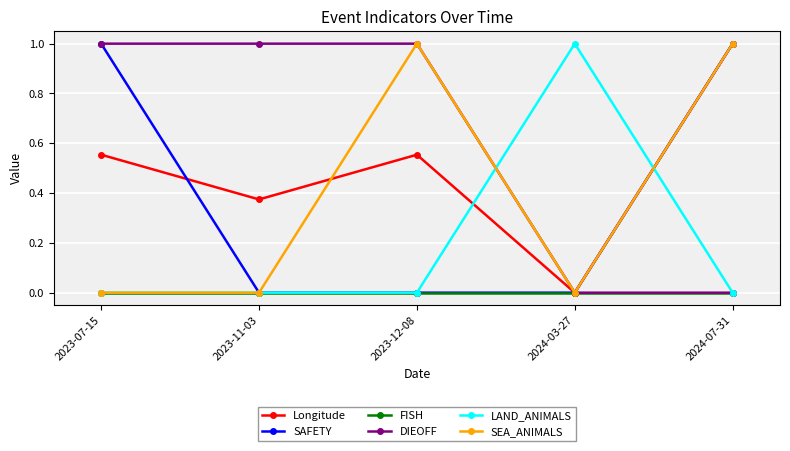

What is the total value across all series at 2024-03-27?

1.0